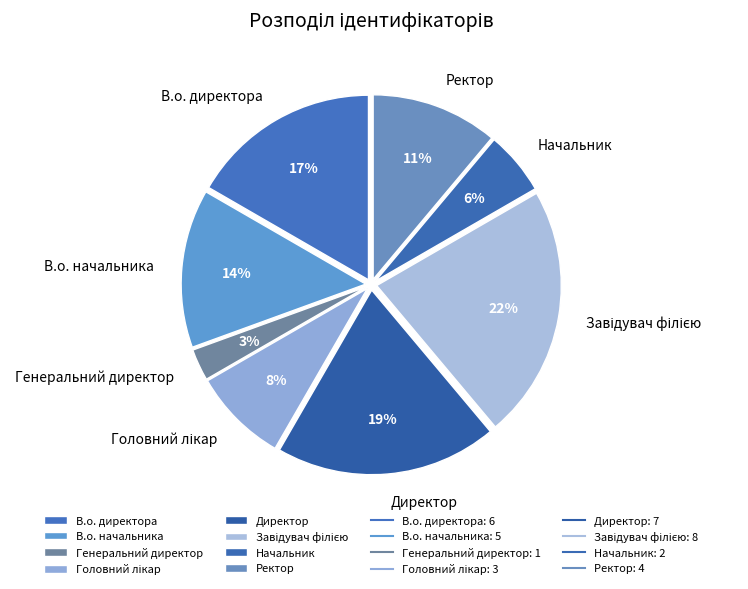

Which has a higher value, Ректор or Директор?

Директор